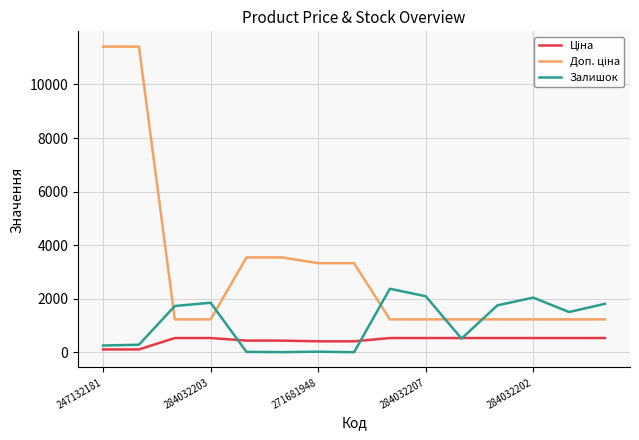

What is the maximum value shown in the chart?

11410.0